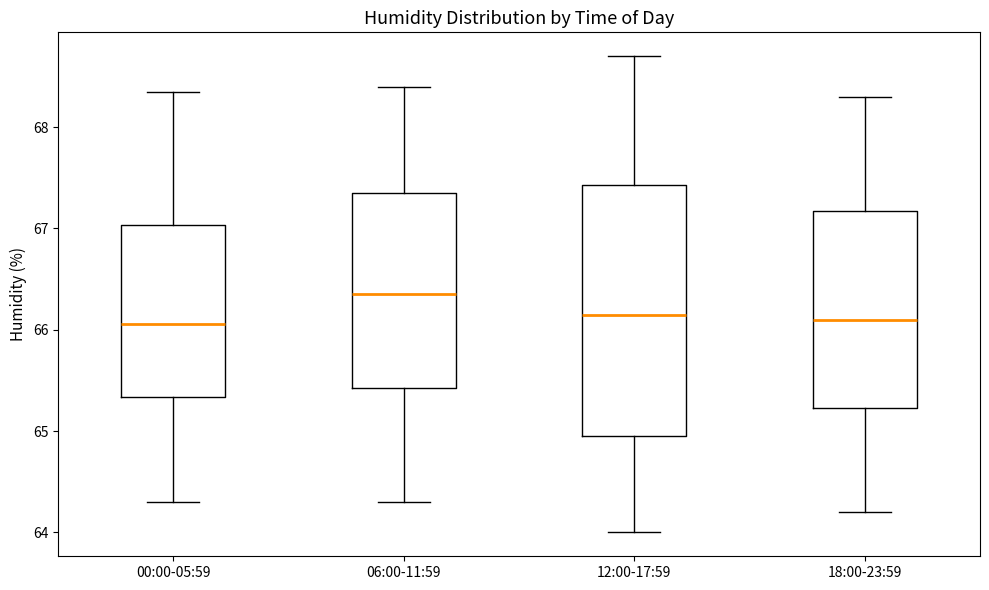

Which box's median line is the highest?

06:00-11:59